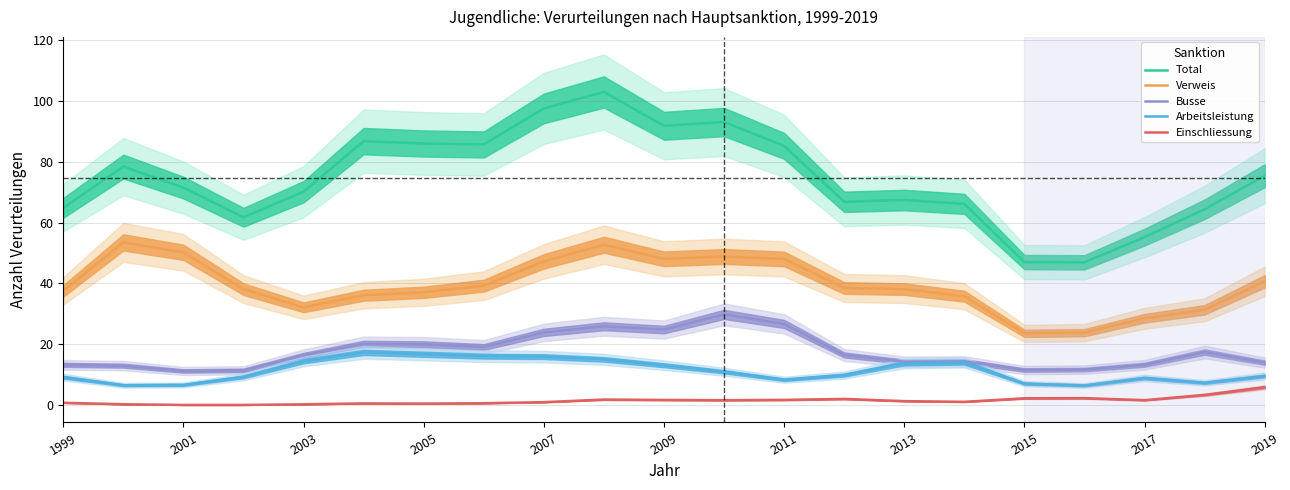

The value of Arbeitsleistung at 2007 is 15.9. True or false?

True